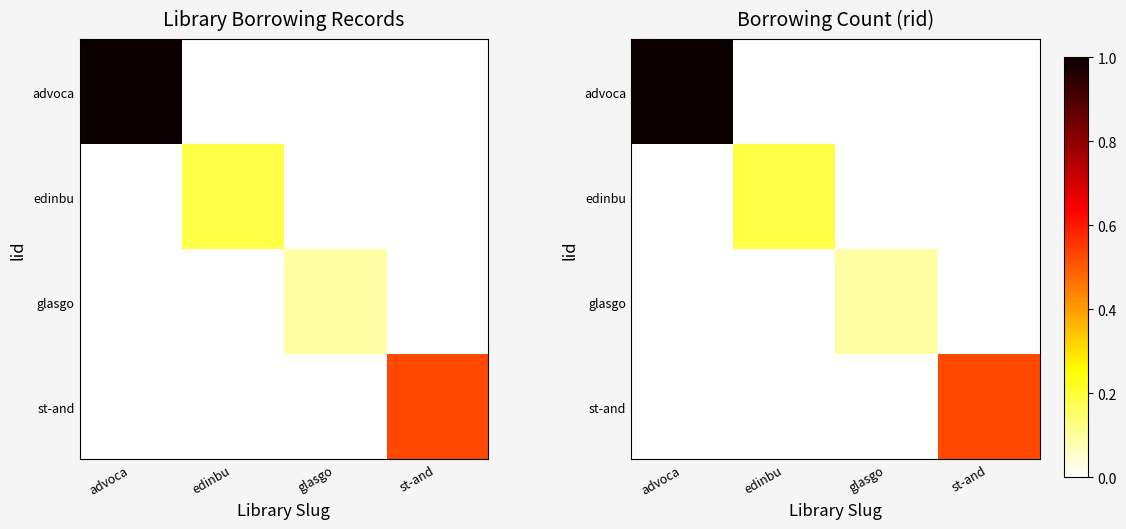

List the series in order of their peak value, lowest first.

glasgo, edinbu, st-and, advoca